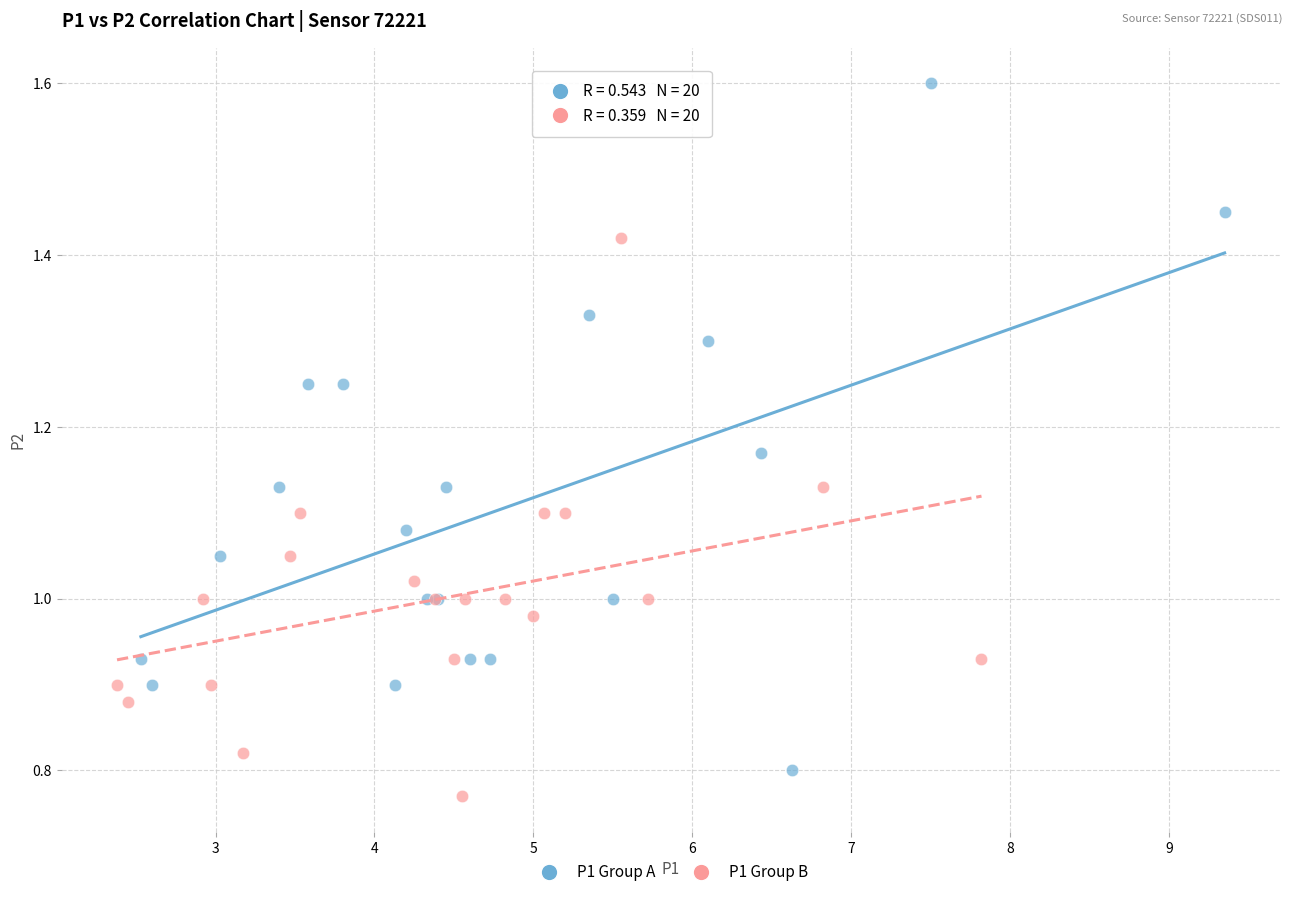

Which series reaches the maximum Y coordinate?

P1 Group A